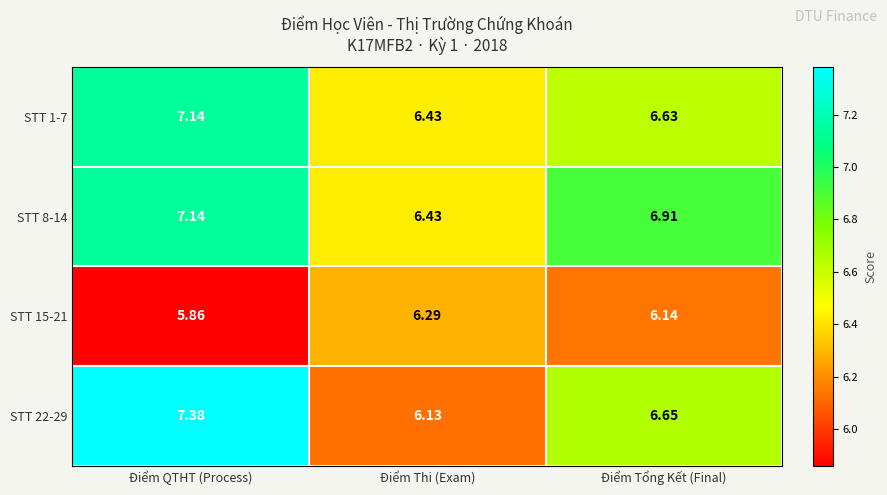

Which label corresponds to the smallest value in the chart?

Điểm QTHT (Process)